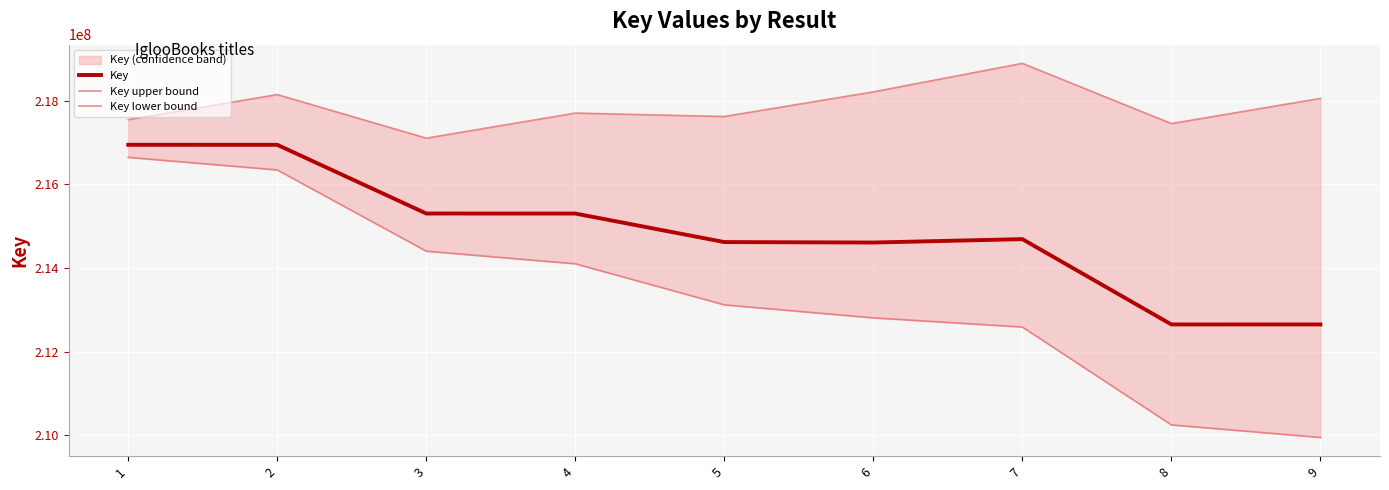

True or false: Key and Key lower bound cross at least once.

False